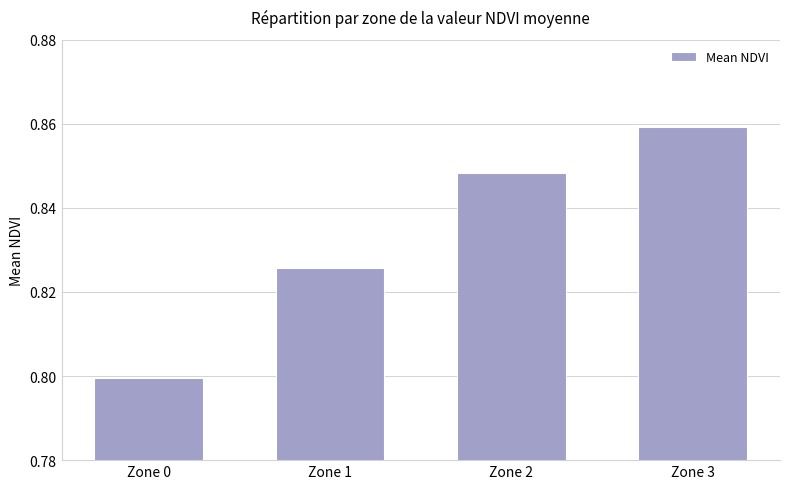

What is the difference between the maximum and minimum values?

0.1